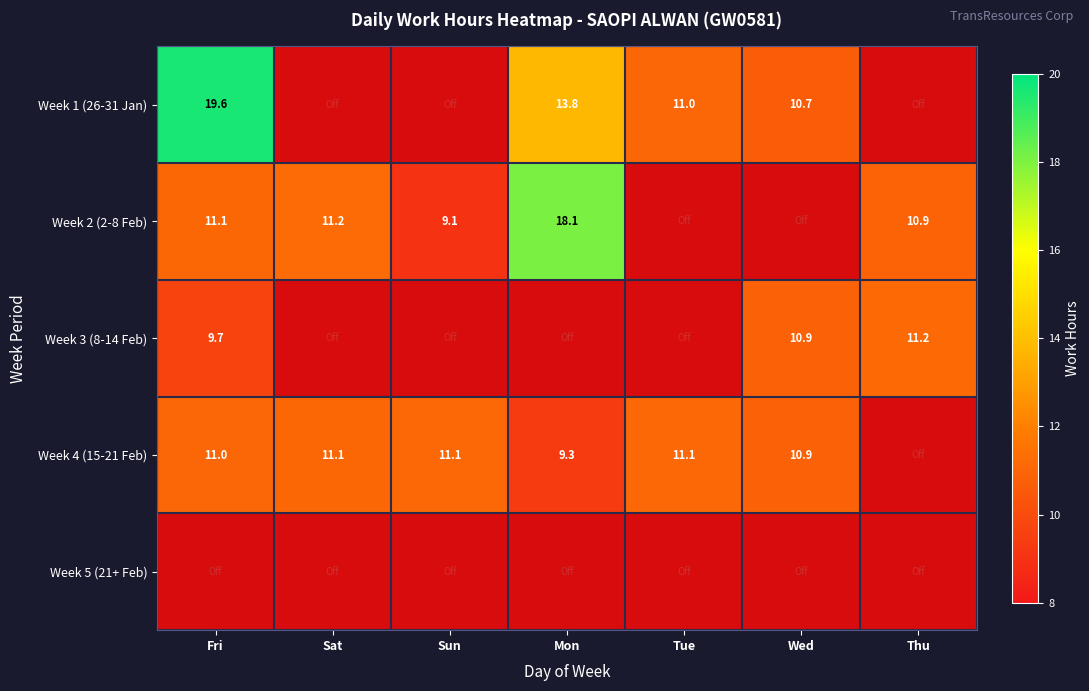

The value of Week 1 (26-31 Jan) at Fri is 13.1. True or false?

False